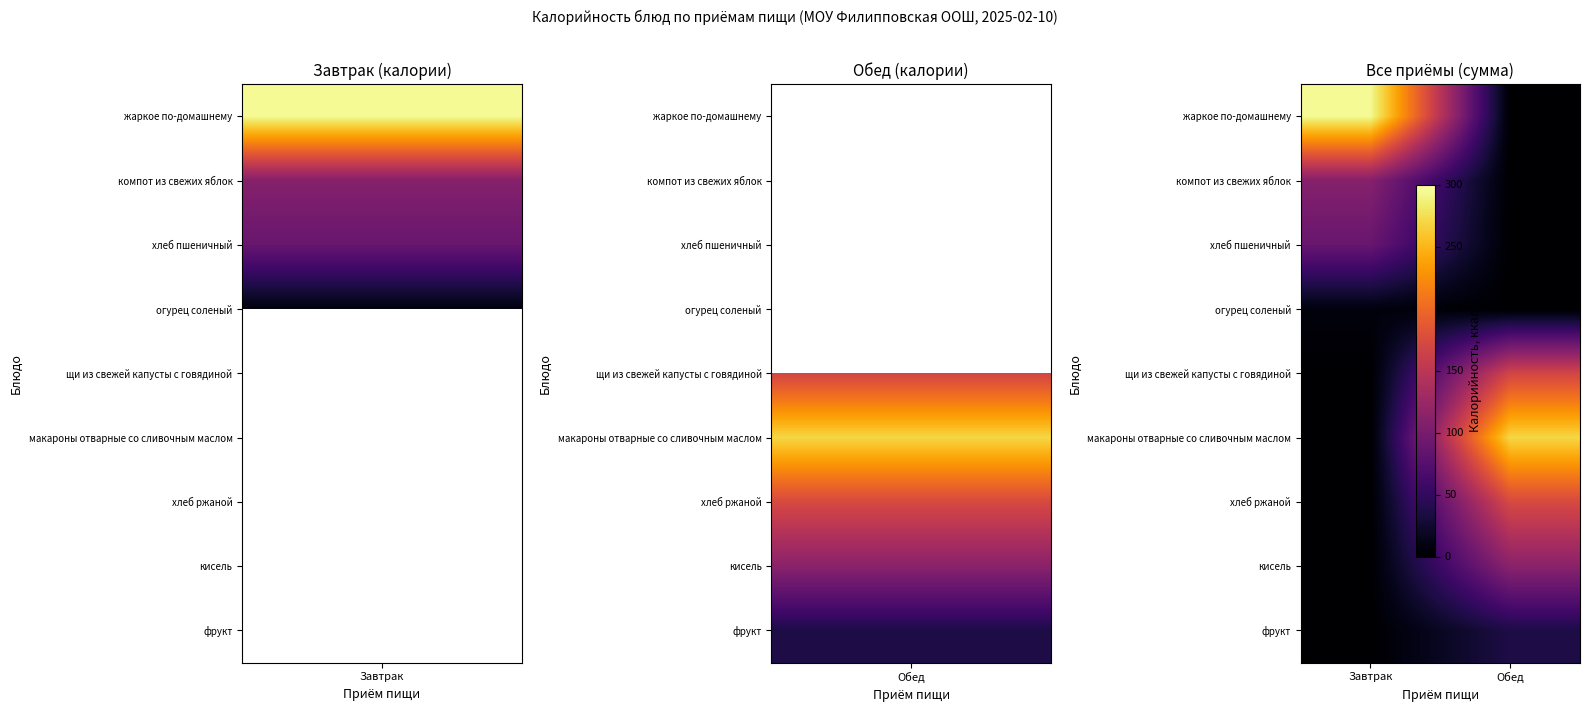

Reading right to left, transcribe all the data shown in this chart.

жаркое по-домашнему: Обед=0	Завтрак=295
компот из свежих яблок: Обед=0	Завтрак=110
хлеб пшеничный: Обед=0	Завтрак=88
огурец соленый: Обед=0	Завтрак=7
щи из свежей капусты с говядиной: Обед=169	Завтрак=0
макароны отварные со сливочным маслом: Обед=270	Завтрак=0
хлеб ржаной: Обед=173	Завтрак=0
кисель: Обед=113	Завтрак=0
фрукт: Обед=36	Завтрак=0